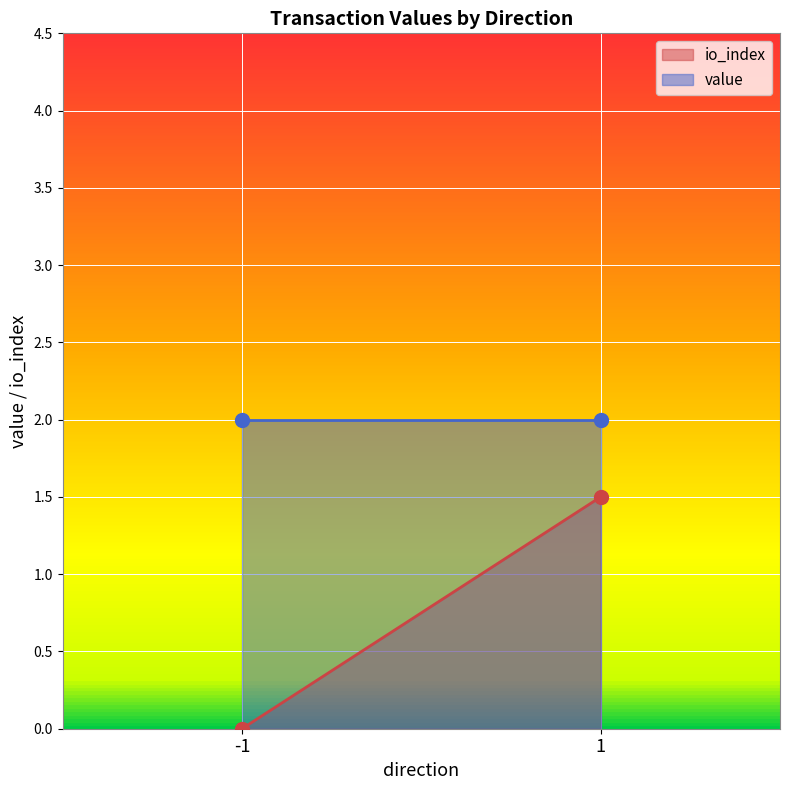

Where is value nearest to the value 2?

-1